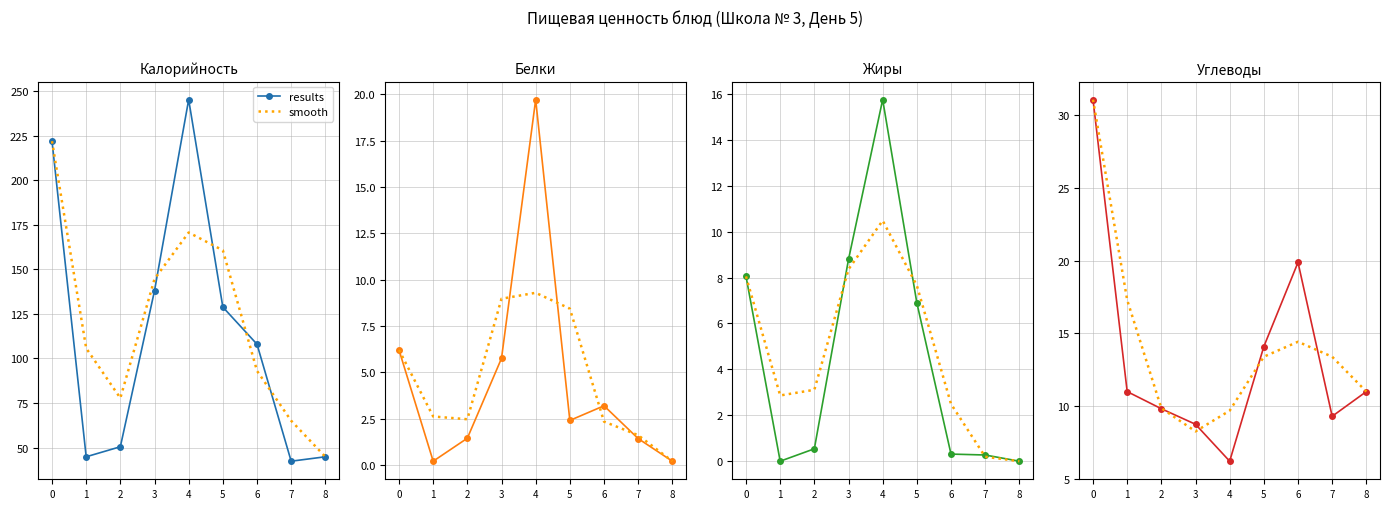

Which has a higher value, 5 or 4?

5